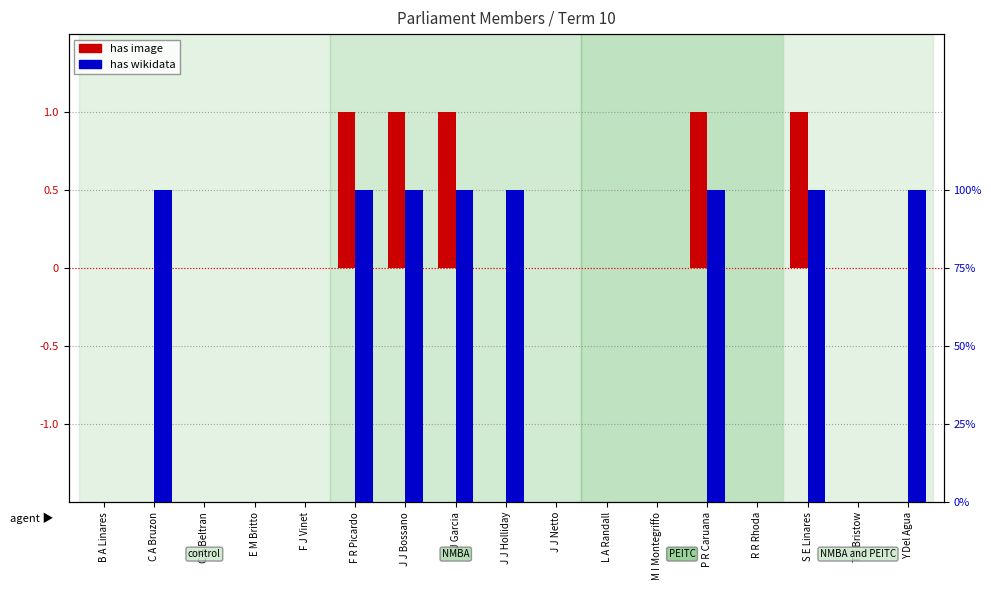

What position from the left is M I Montegriffo?

12